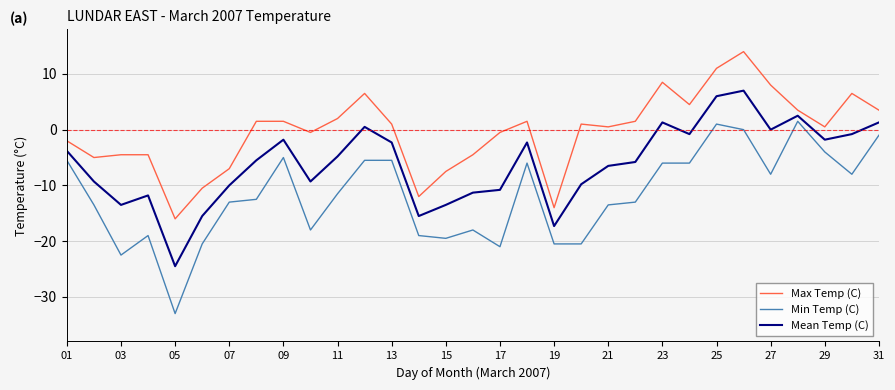

True or false: Min Temp (C) and Mean Temp (C) cross at least once.

False